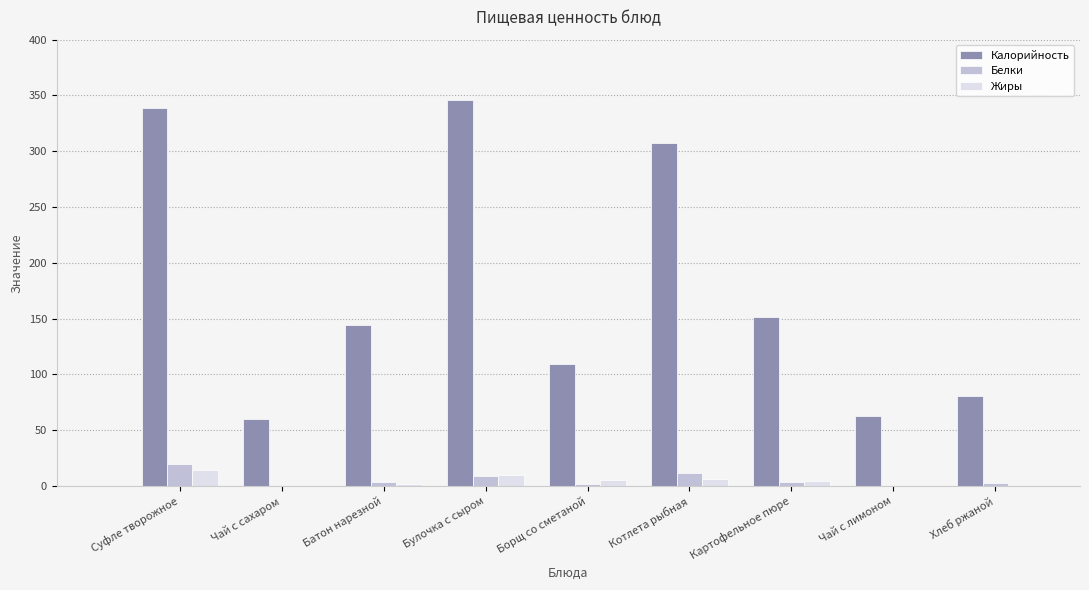

At which label is Калорийность closest to 203?

Картофельное пюре